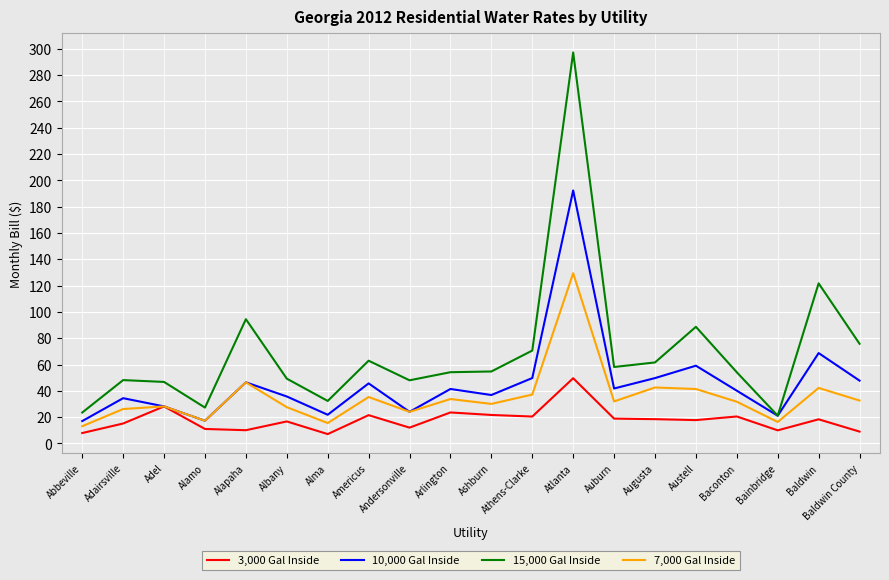

Which series has the largest total across all categories?

15,000 Gal Inside